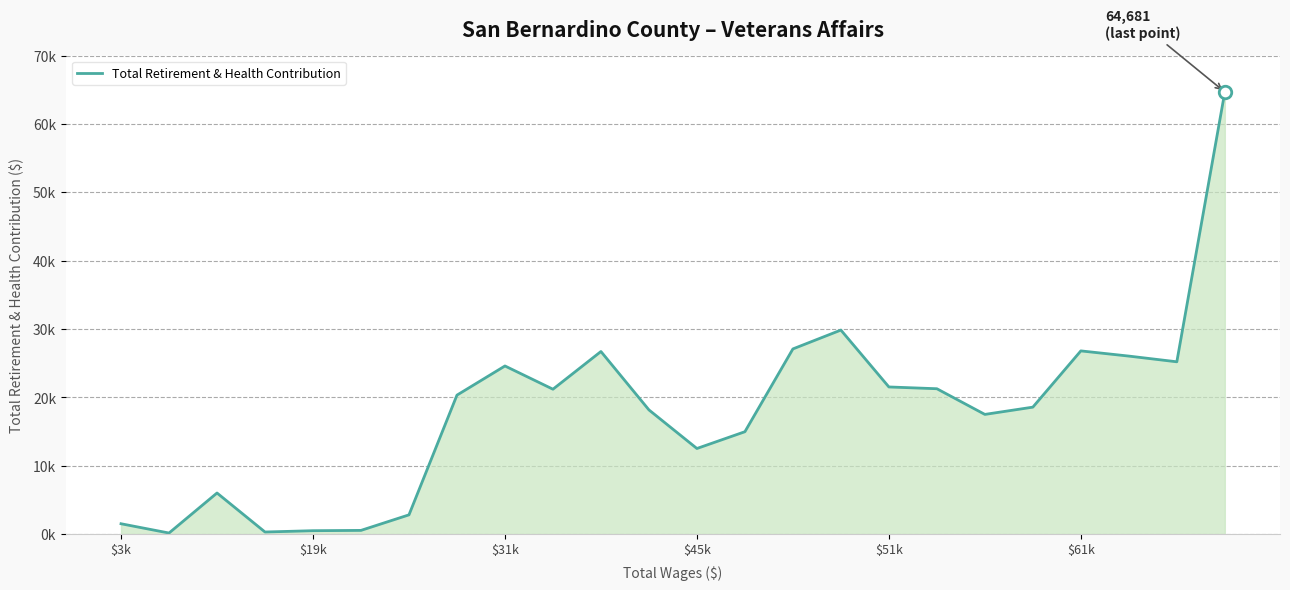

Does the chart have visible grid lines?

Yes